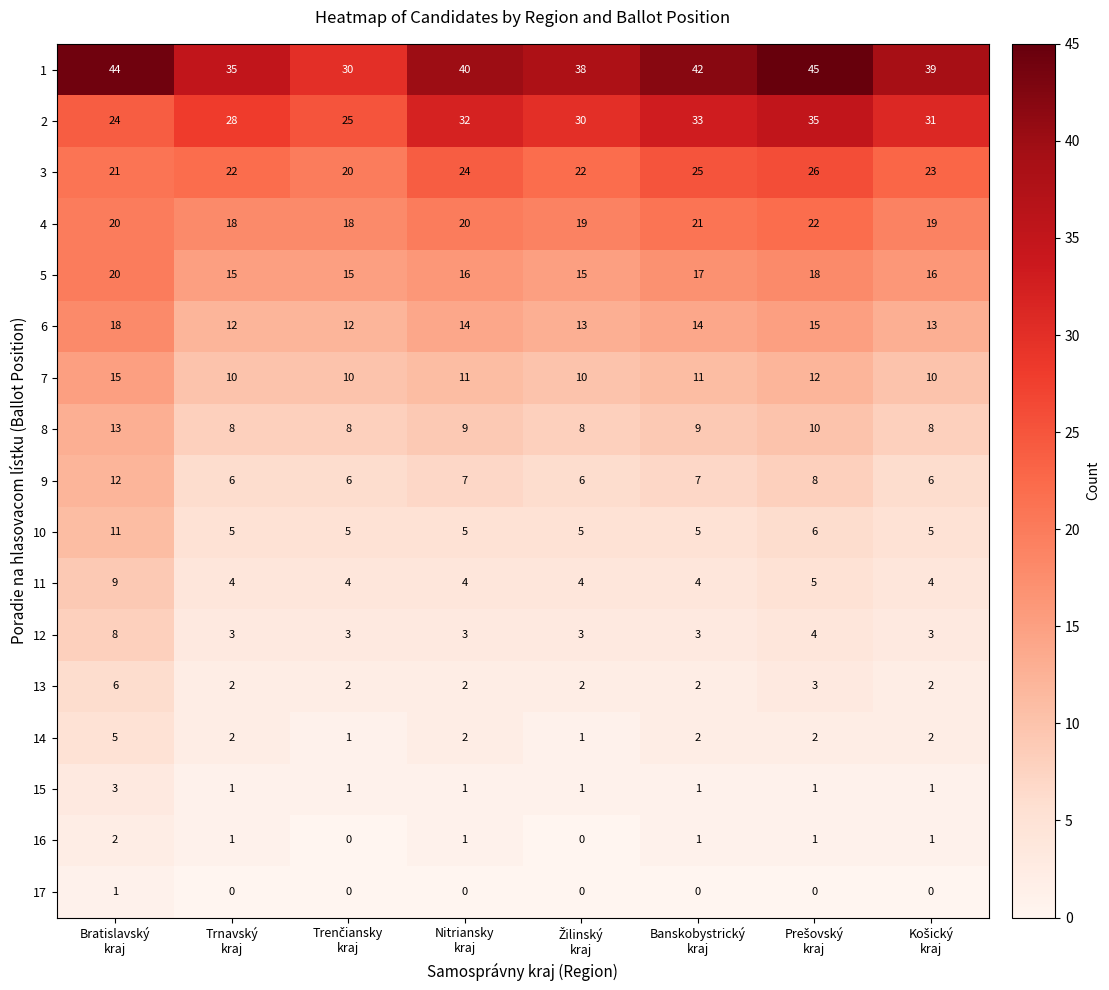

What is the difference between the second highest and minimum values in the 4 series?

3